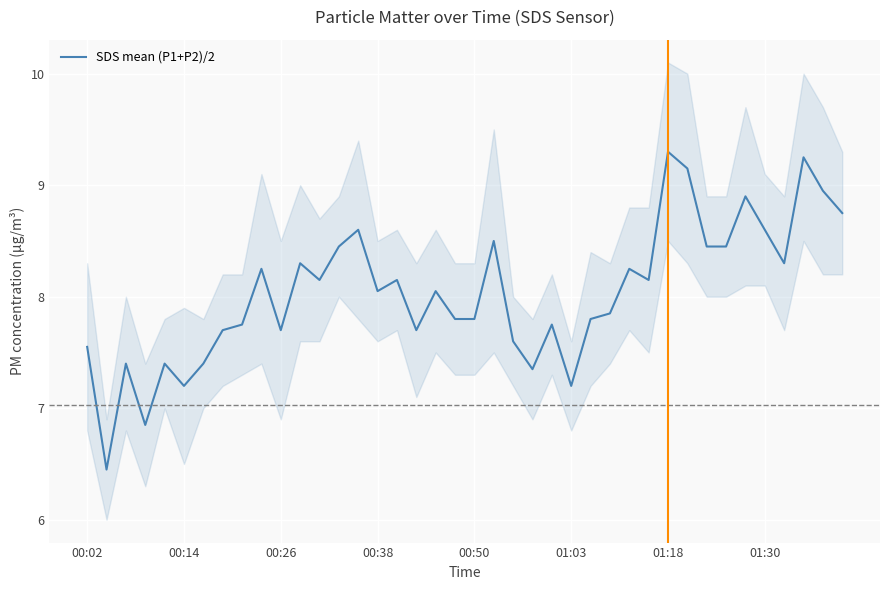

What is the difference between the maximum and minimum values?

2.9